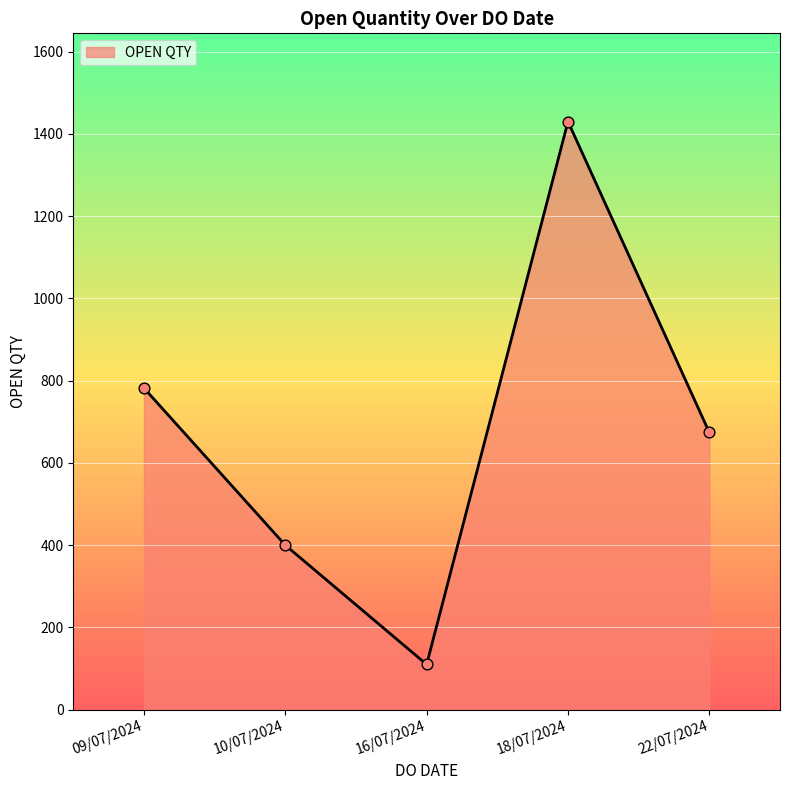

What is the change in value from 10/07/2024 to 22/07/2024?

+274